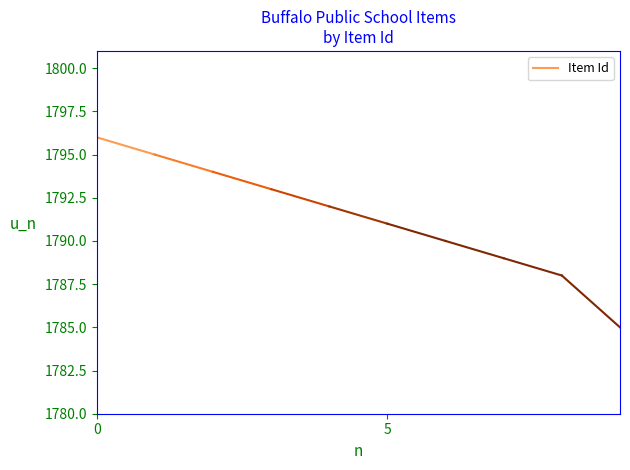

The value at 5 is 2382. True or false?

False